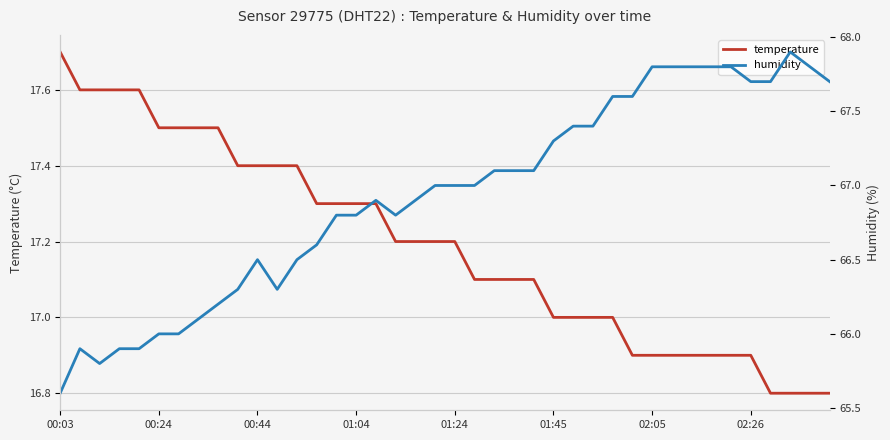

How many lines are shown in the chart?

2